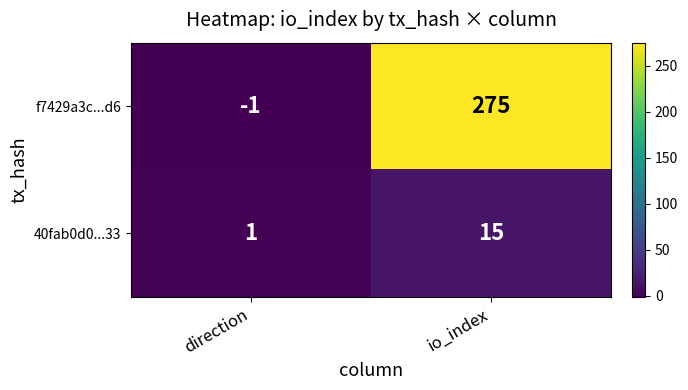

At which category is the sum across all series the highest?

io_index